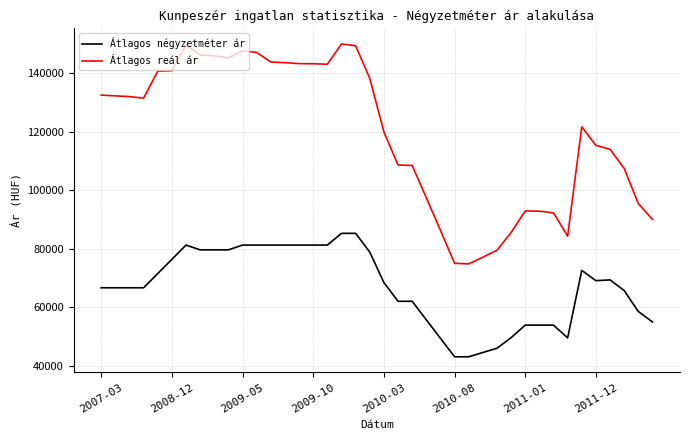

What is the maximum value for Átlagos reál ár?

149919